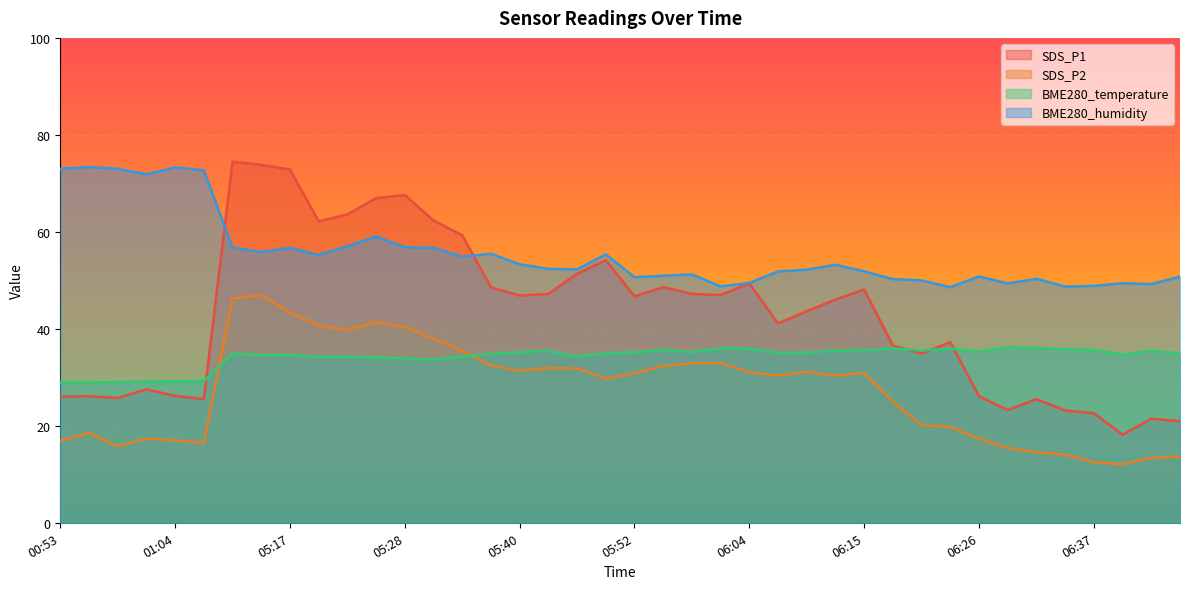

Count the number of categories in the chart.

40